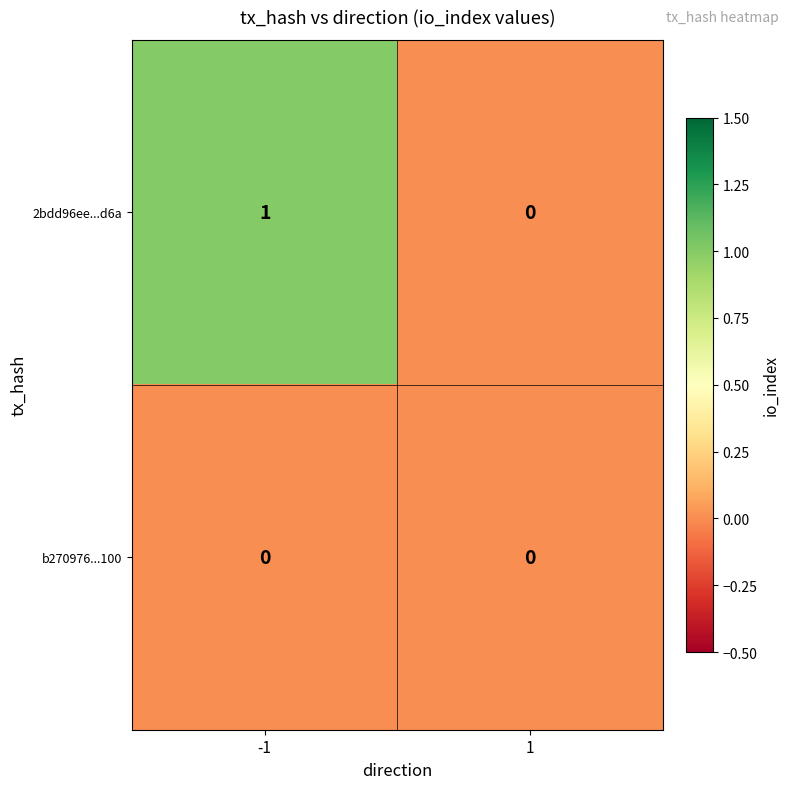

At -1, list the series in order from largest to smallest.

2bdd96ee...d6a, b270976...100